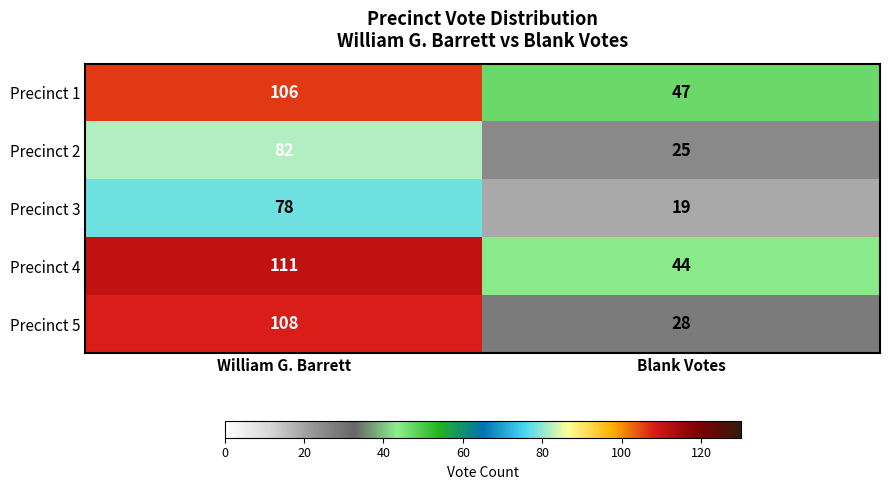

Which series has the widest spread of values?

Precinct 5